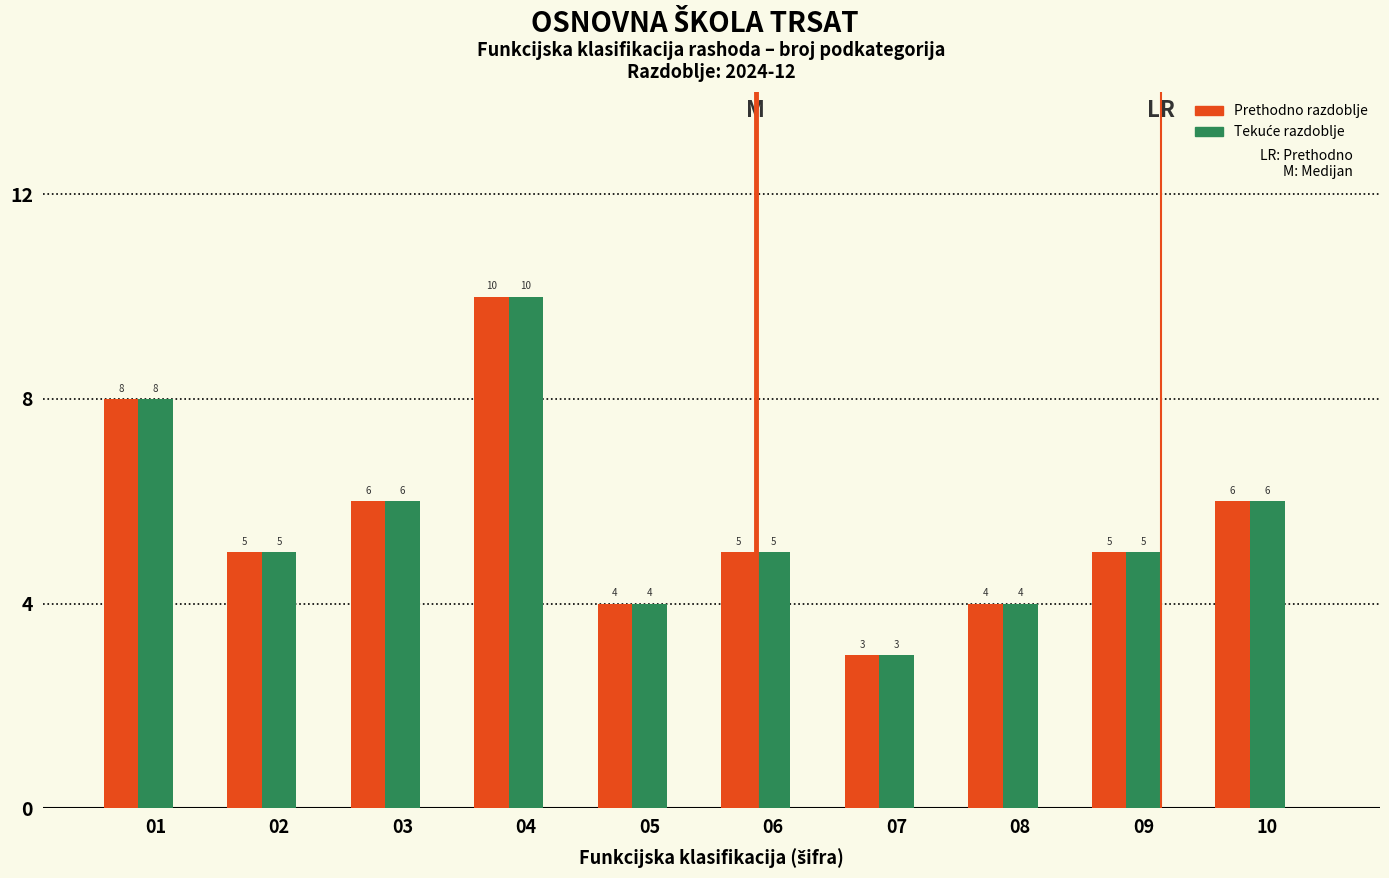

The value of Prethodno razdoblje at 04 is 10. True or false?

True